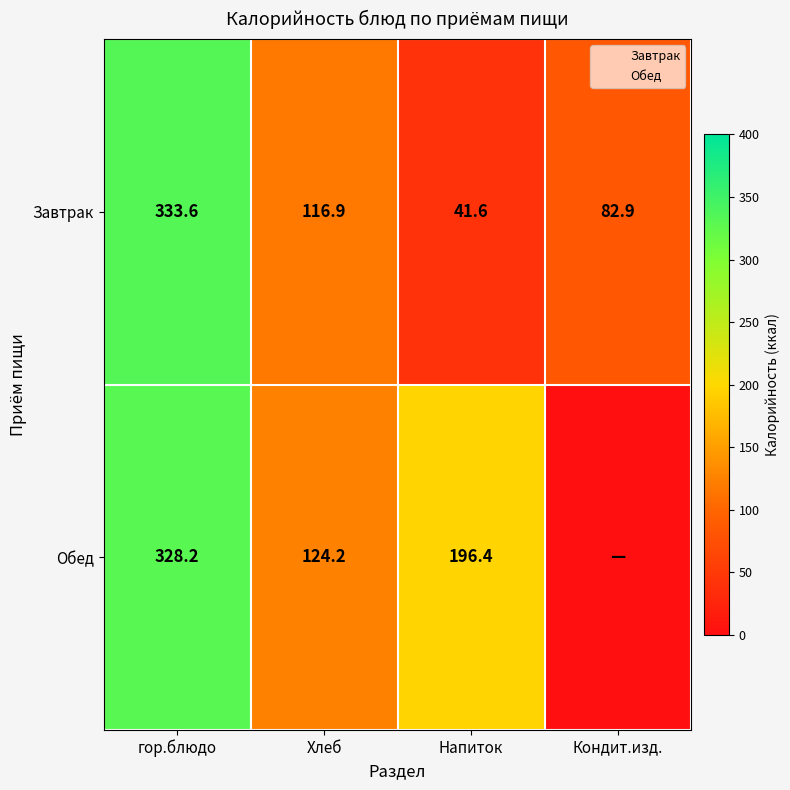

Between гор.блюдо and Напиток, which series saw the biggest shift?

Завтрак